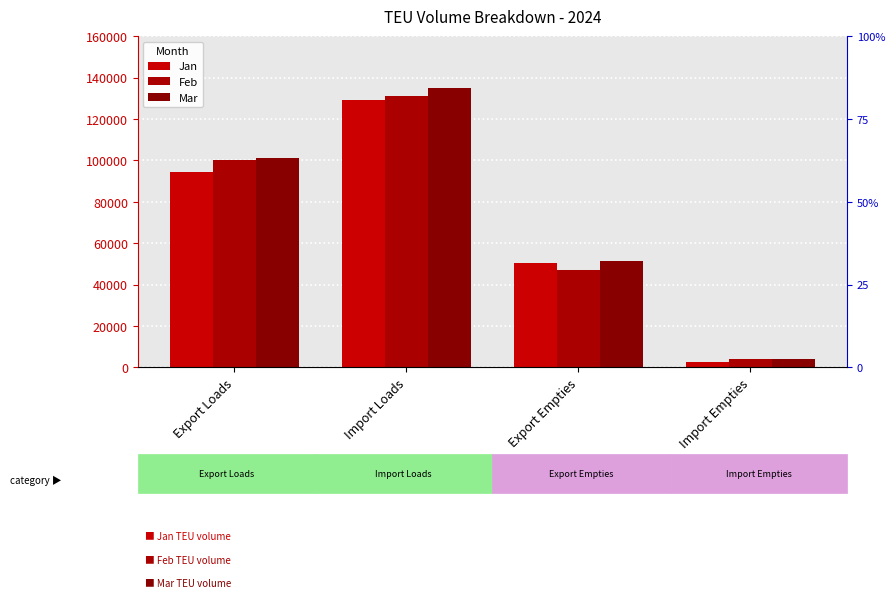

Rank the series by their maximum value, from highest to lowest.

Mar, Feb, Jan